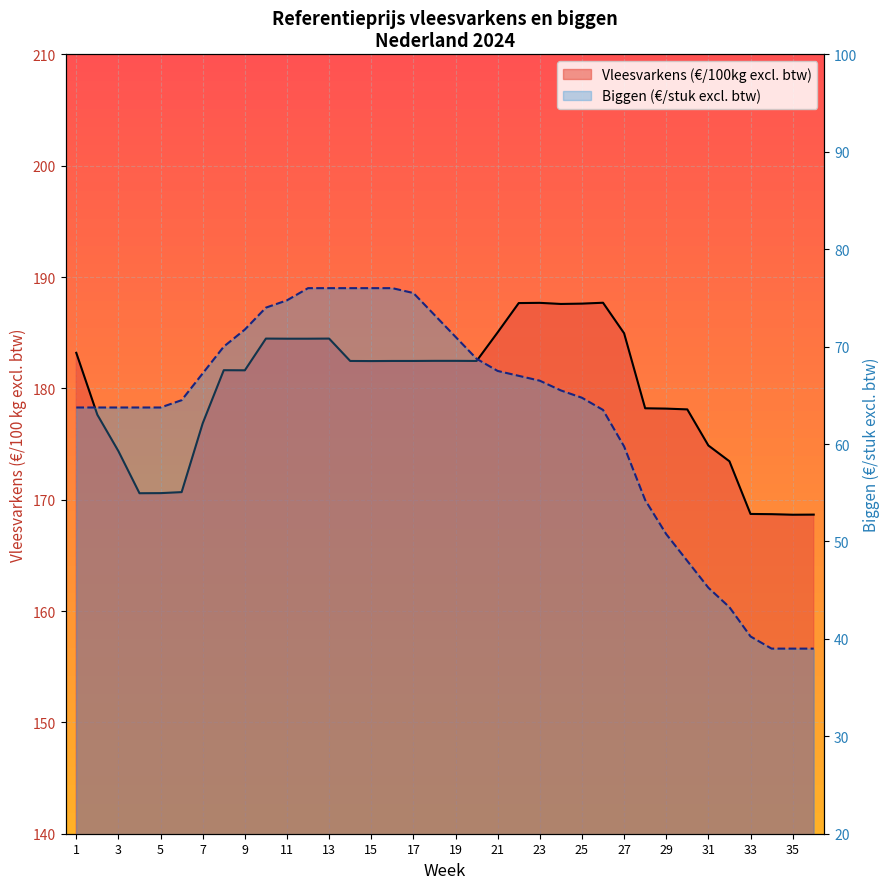

What are all the series names shown in the legend?

Vleesvarkens (€/100kg excl. btw), Biggen (€/stuk excl. btw)